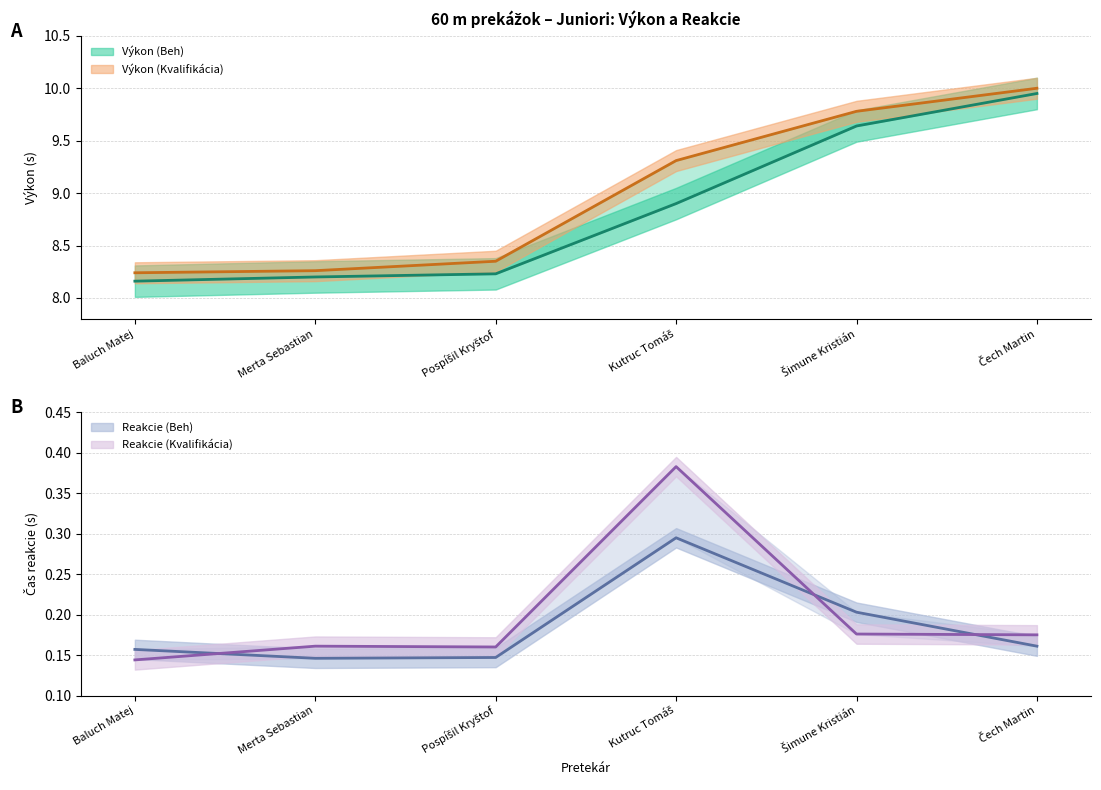

Rank the categories by Výkon (Beh) value from highest to lowest.

Čech Martin, Šimune Kristián, Kutruc Tomáš, Pospíšil Kryštof, Merta Sebastian, Baluch Matej